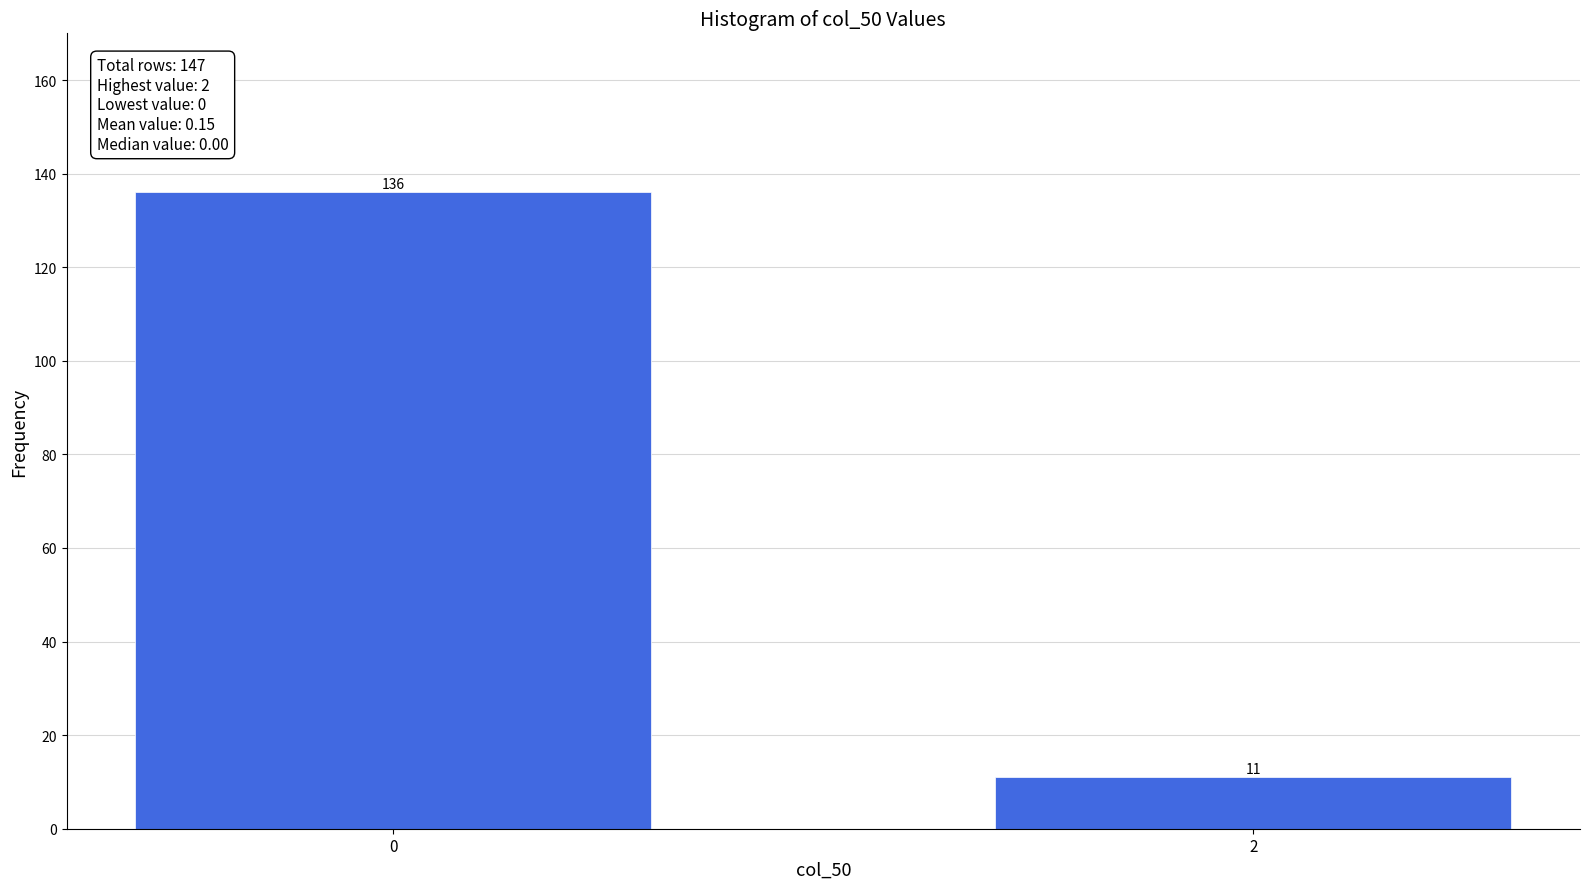

Reading left to right, list all the values displayed in this chart.

0=136	2=11